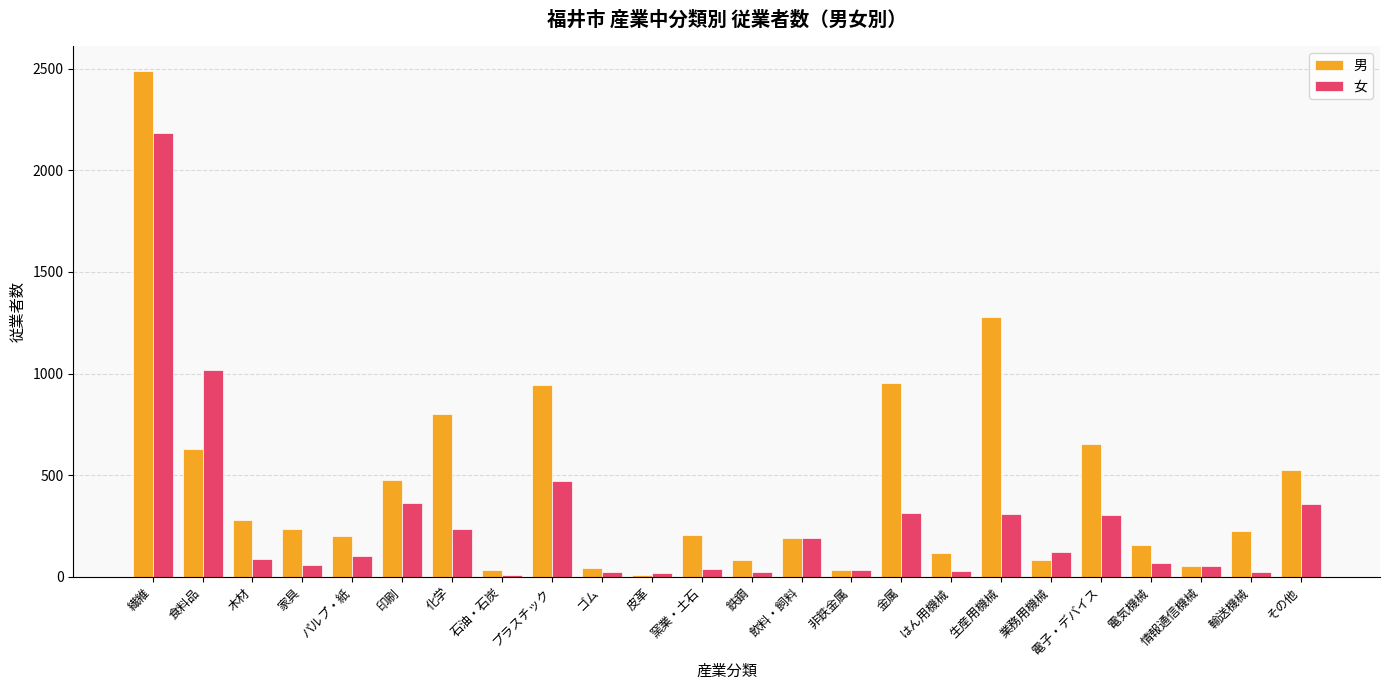

What is the value of the 女 bar at the 8th from the left?

8